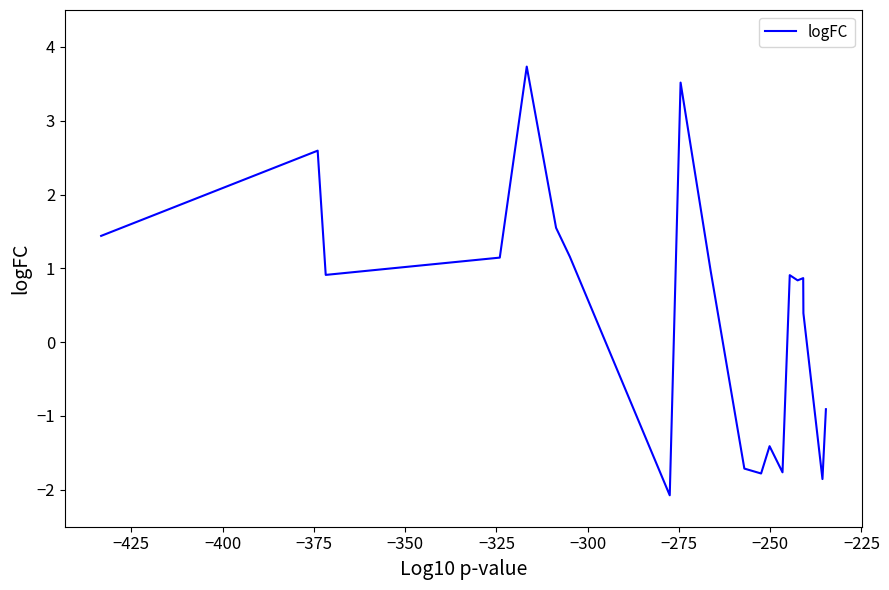

What is the minimum value shown in the chart?

-2.1